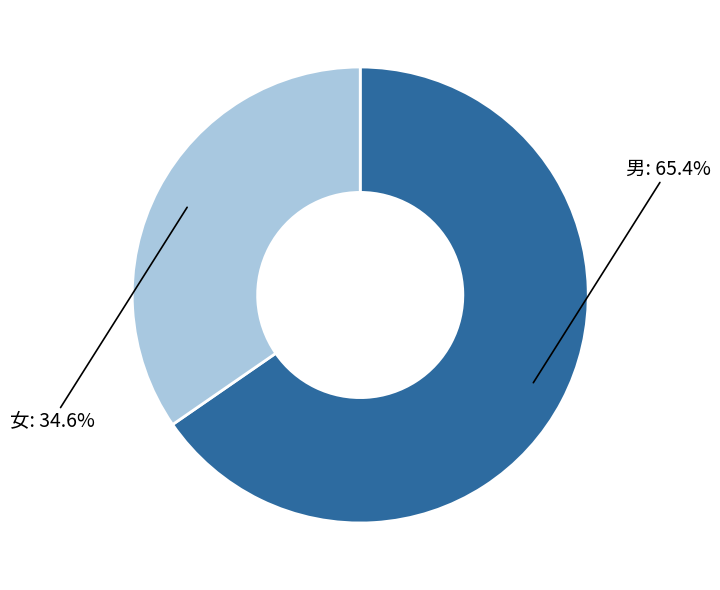

Does any single category account for the majority?

Yes